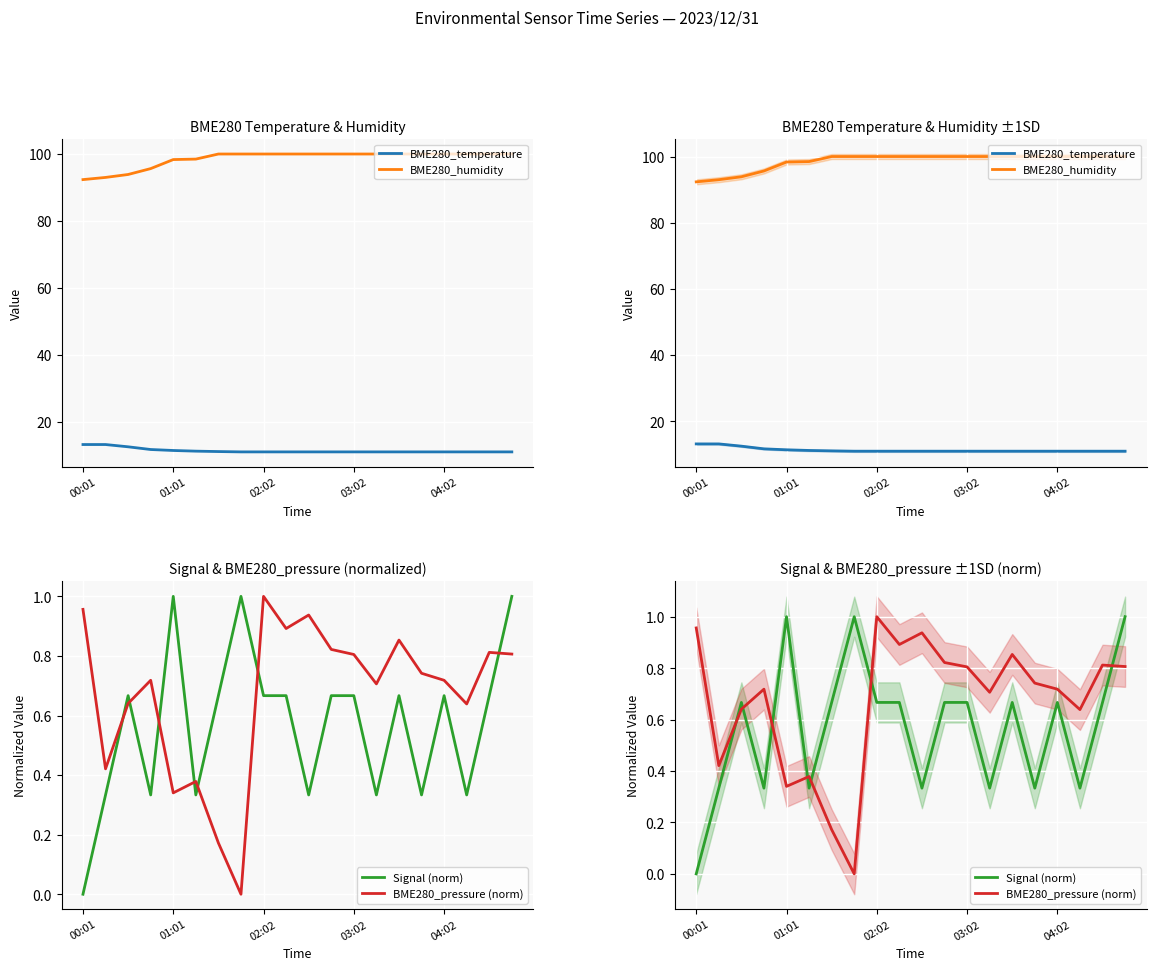

True or false: BME280_pressure (norm) and BME280_humidity intersect in this chart.

False